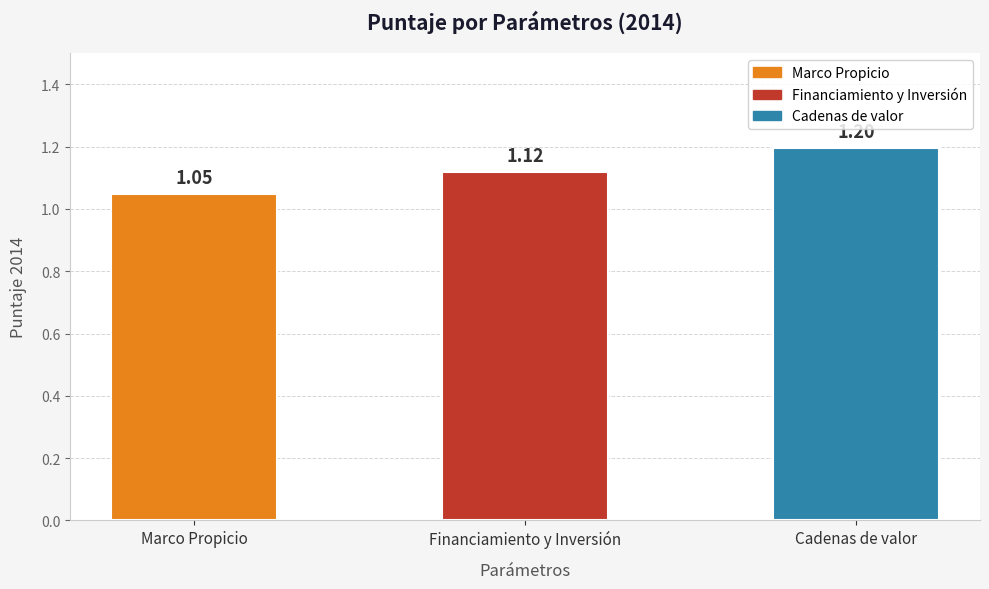

Is it true that the value at Marco Propicio is 0.5?

False